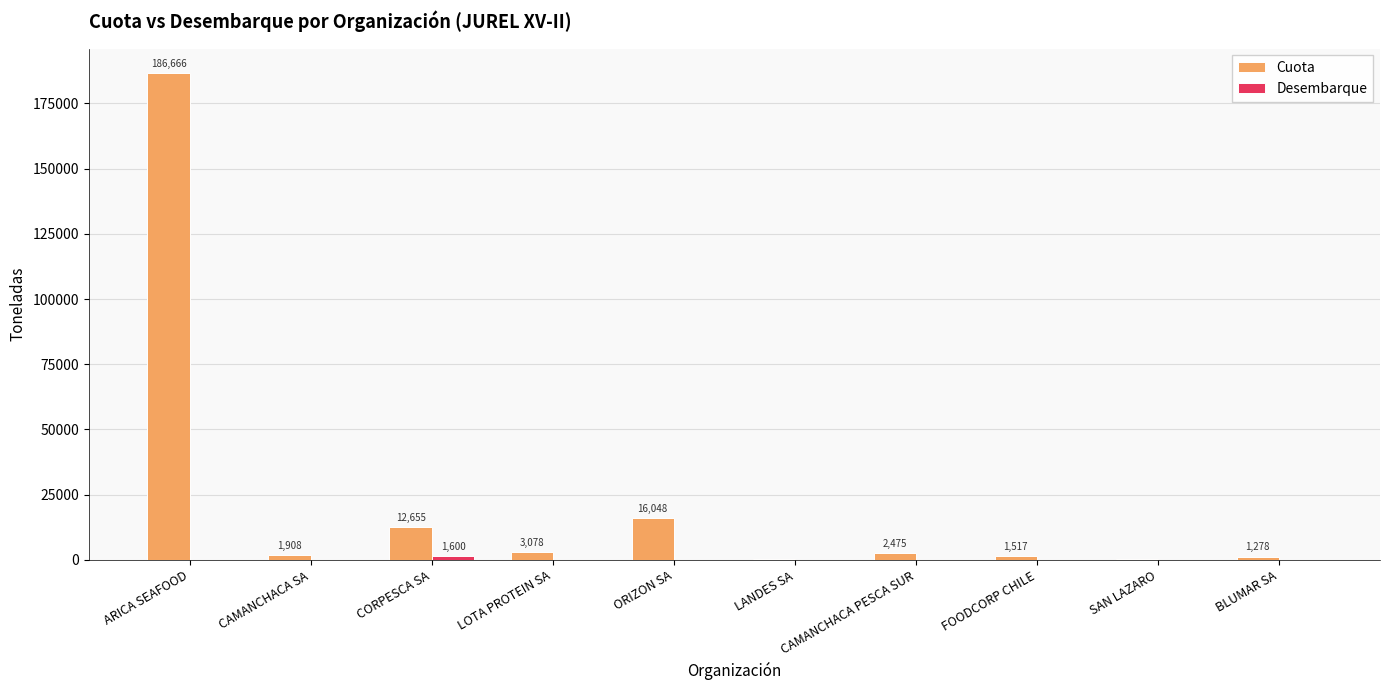

At which label does Cuota reach its peak?

ARICA SEAFOOD